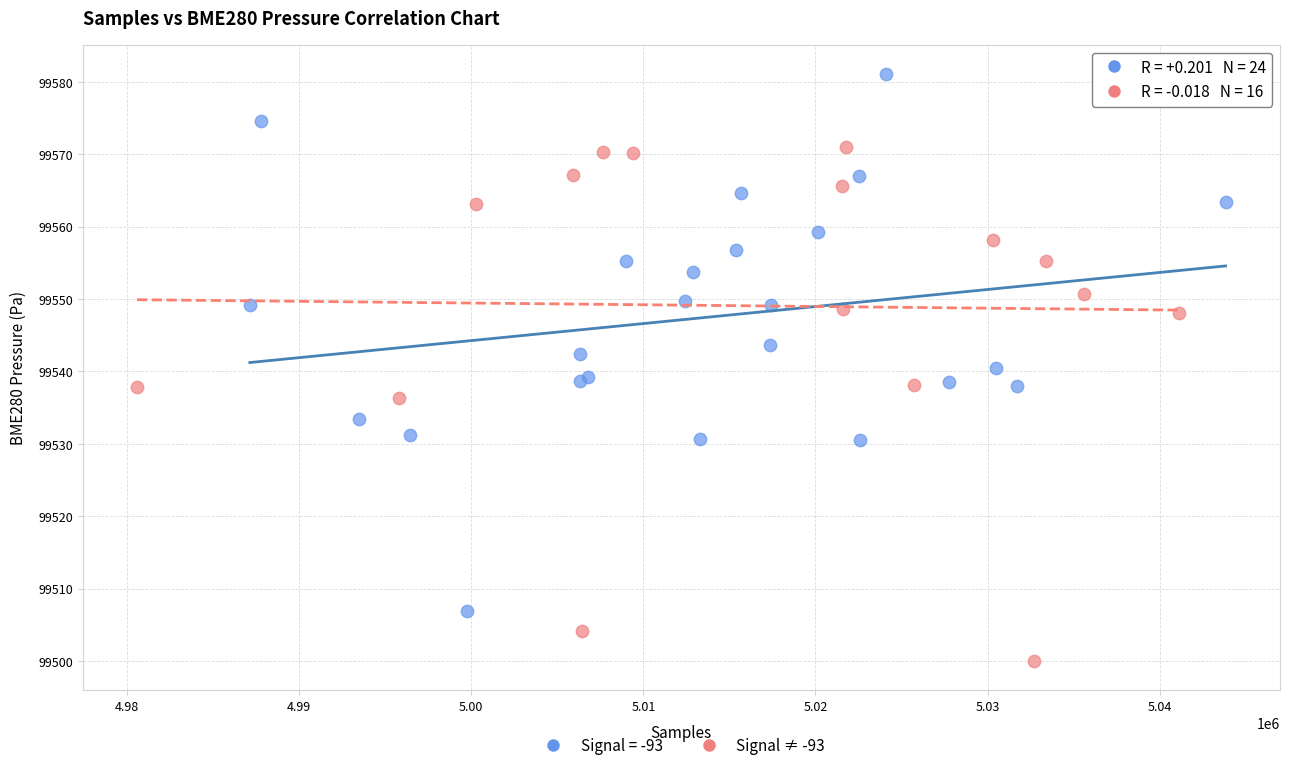

Which series reaches the minimum Y coordinate?

Signal ≠ -93